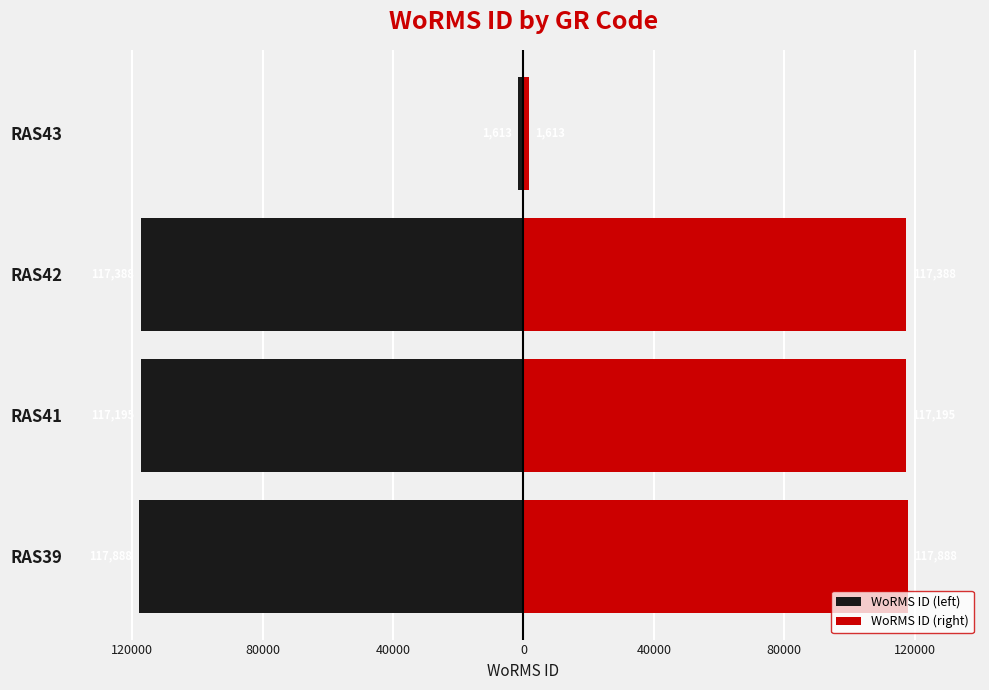

How many data points does each series have?

4